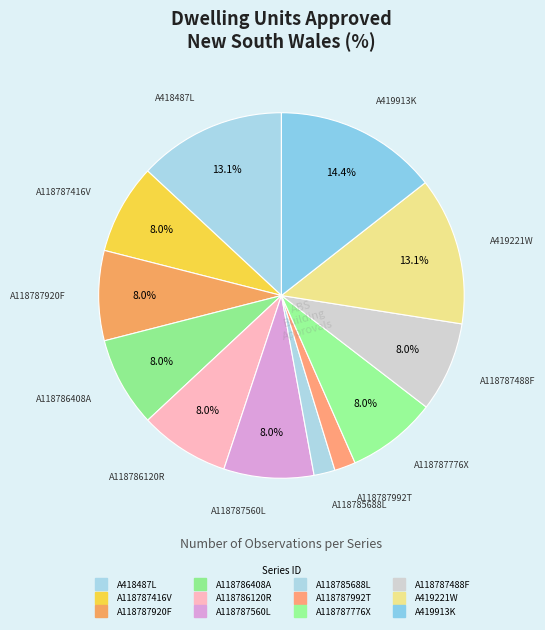

Approximately how many times larger is the value at A118787416V compared to A419913K?

0.6